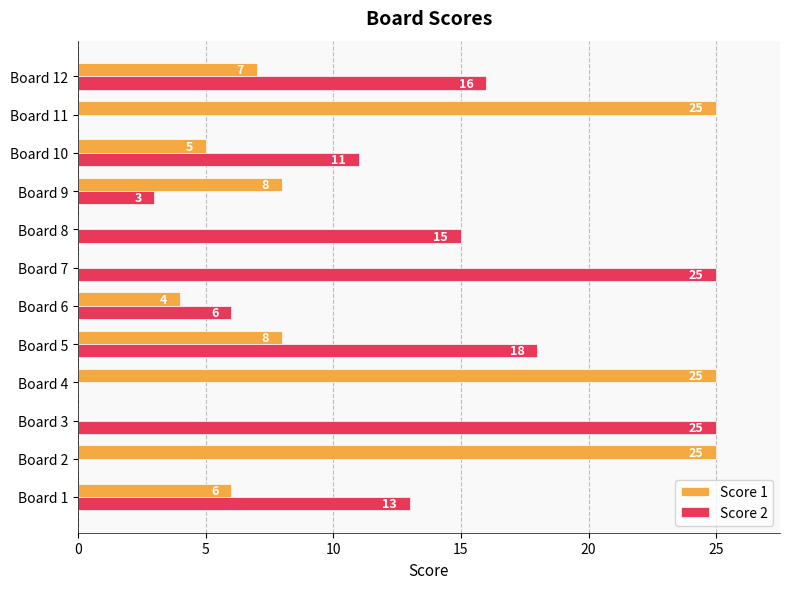

Count the number of data series in this chart.

2